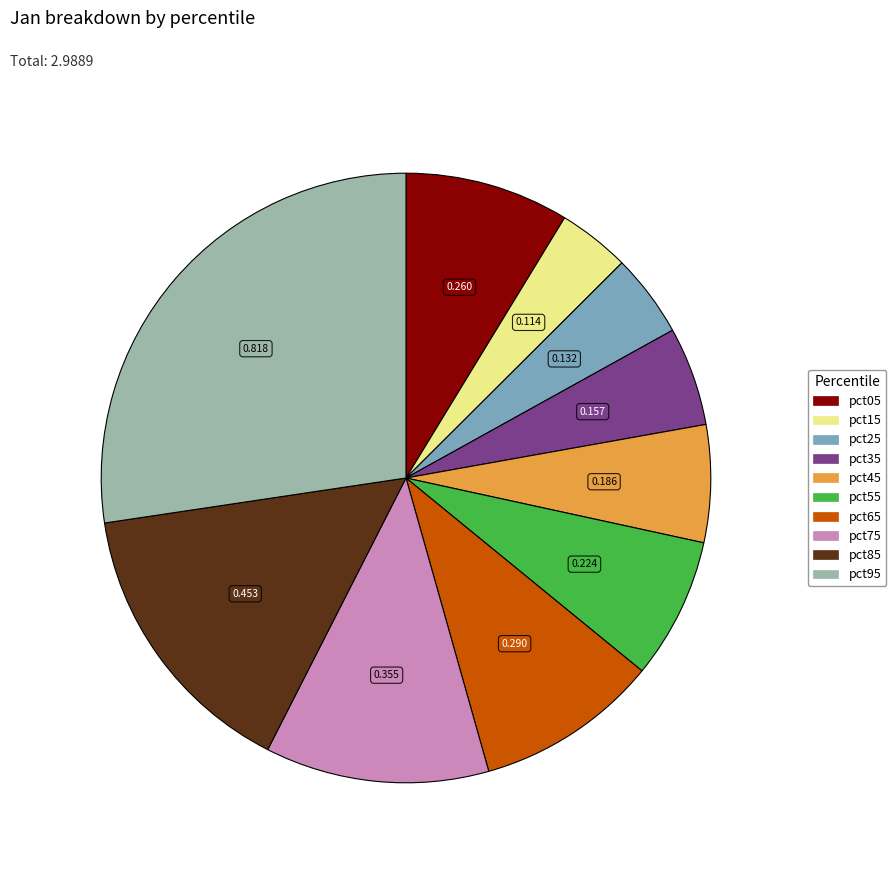

Does any single category account for the majority?

No